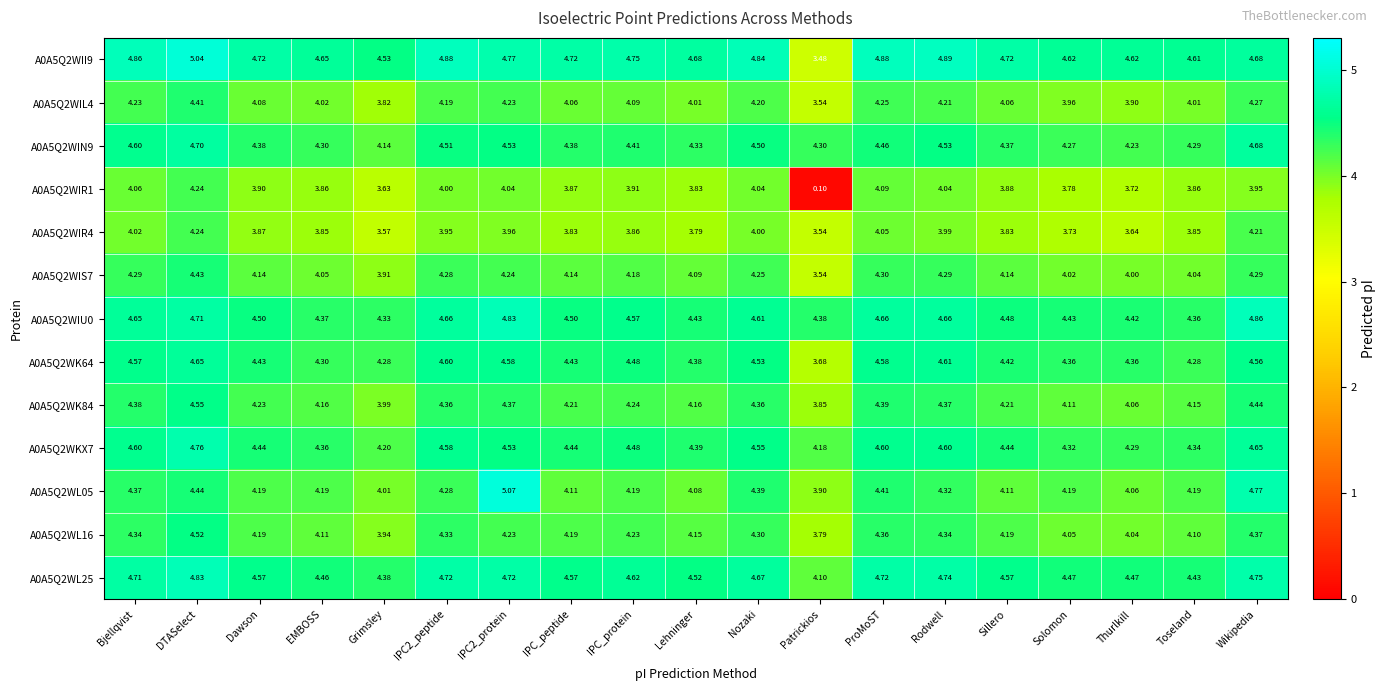

At which label does A0A5Q2WKX7 reach its peak?

DTASelect